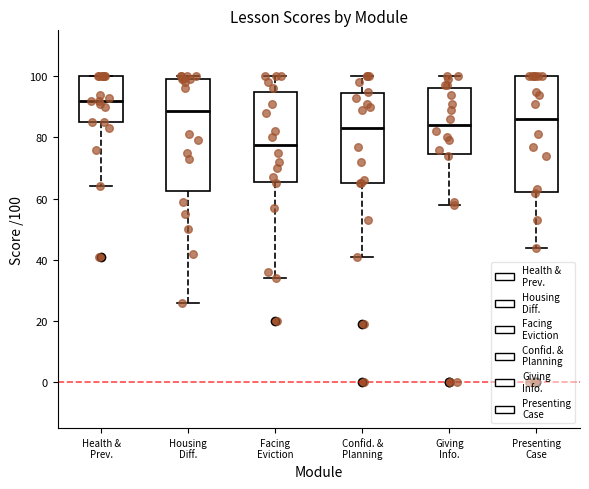

Which box has the highest median line?

Health & Prev.